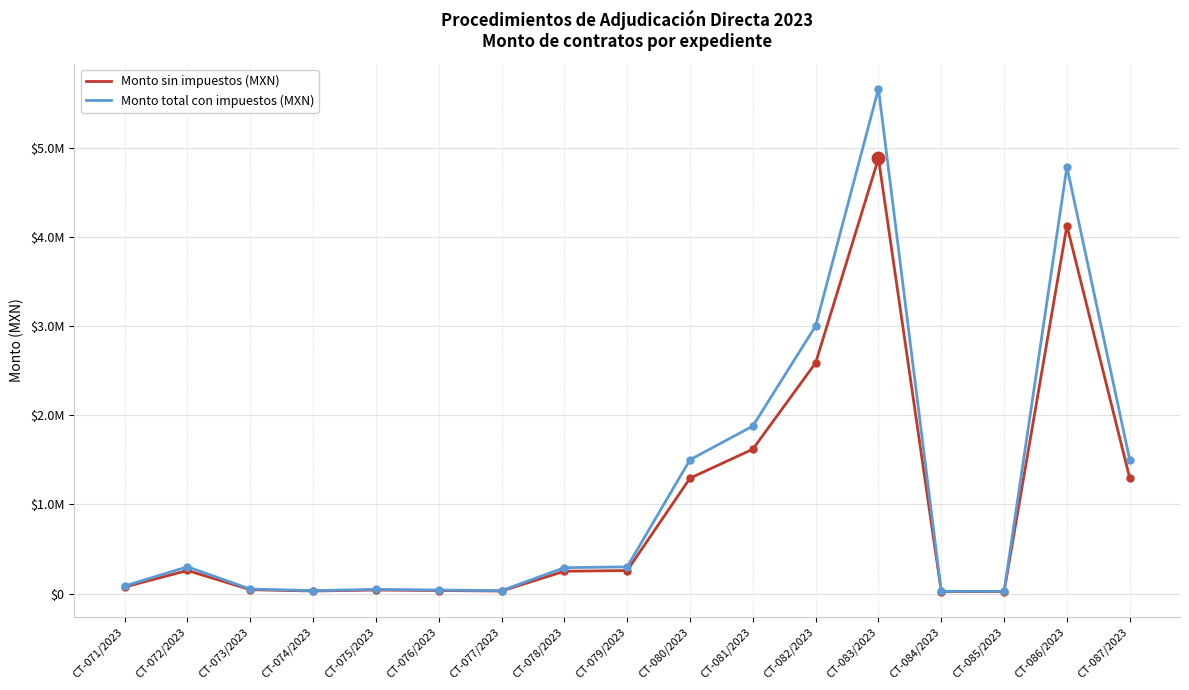

At which label does Monto total con impuestos (MXN) first exceed 290000?

CT-072/2023